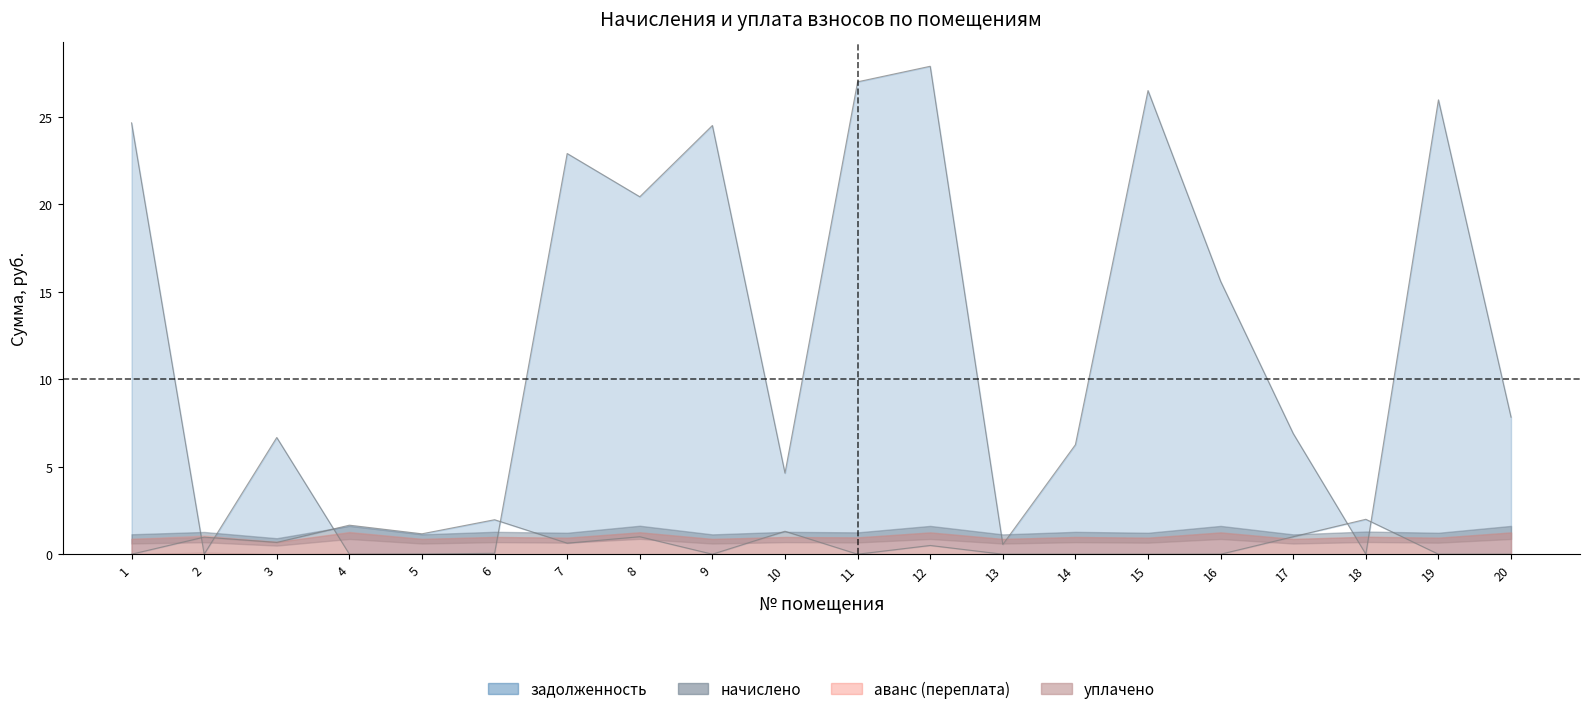

The задолженность series shows 4.6 at 10. True or false?

True